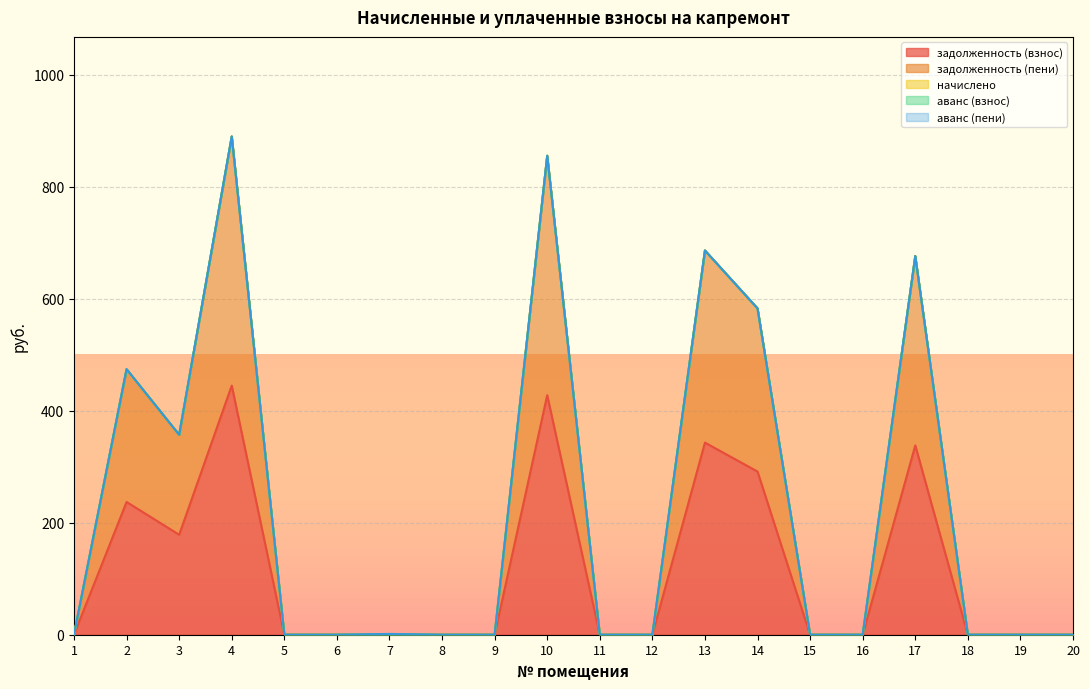

True or false: начислено has a value of 0.0 at 16.

True